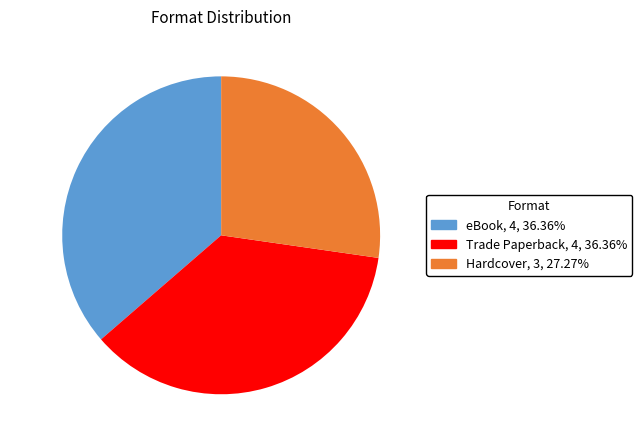

Combined, do eBook and Trade Paperback account for over 50%?

Yes